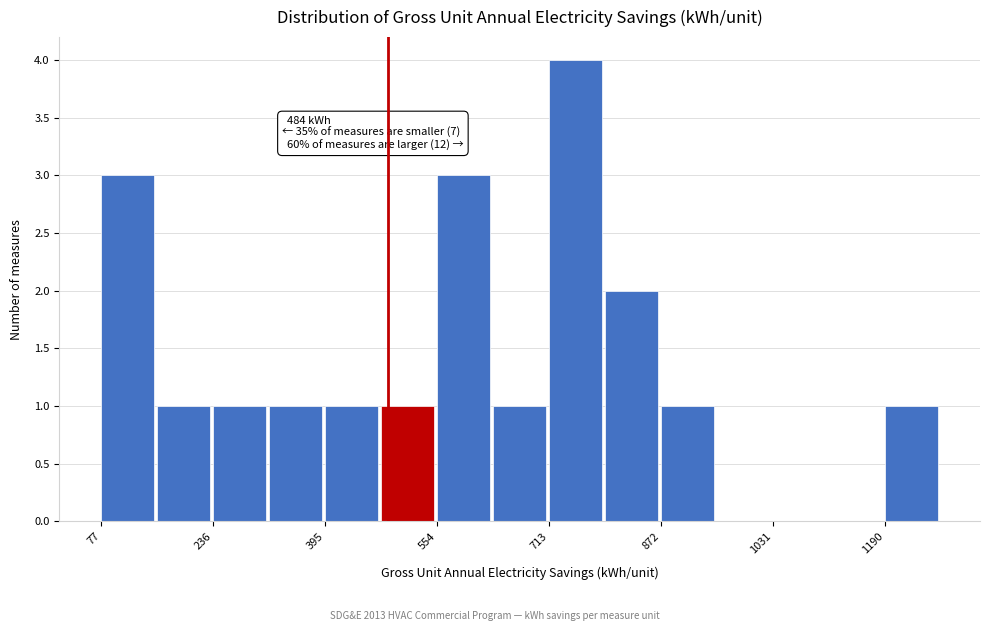

Around what value on the x-axis is the tallest bar? Give the approximate position of its centre, as read against the axis.

760